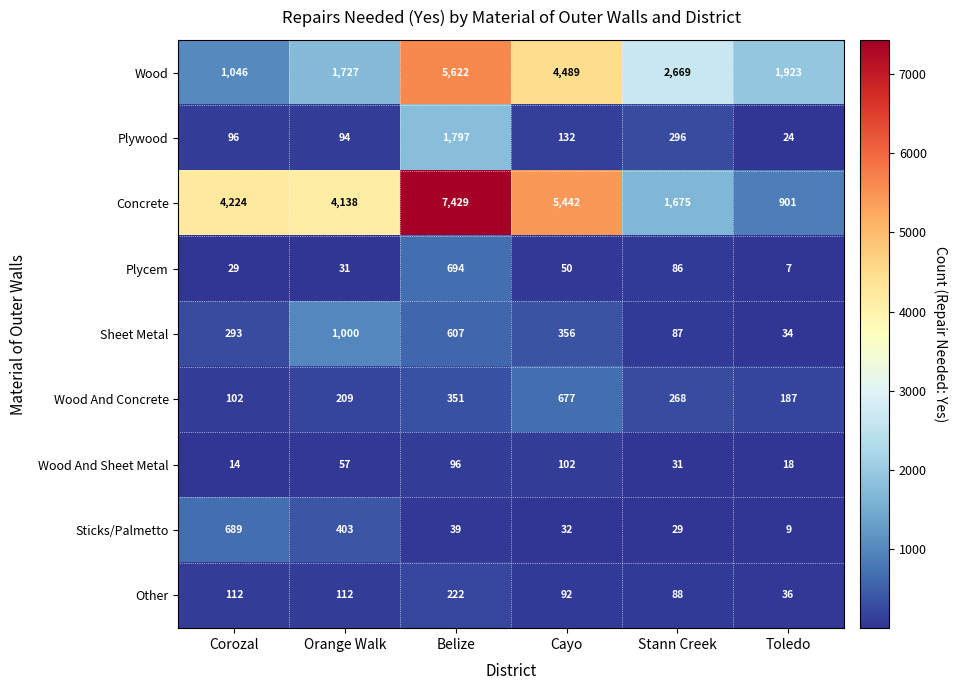

Rank the series by their maximum value, from lowest to highest.

Wood And Sheet Metal, Other, Wood And Concrete, Sticks/Palmetto, Plycem, Sheet Metal, Plywood, Wood, Concrete